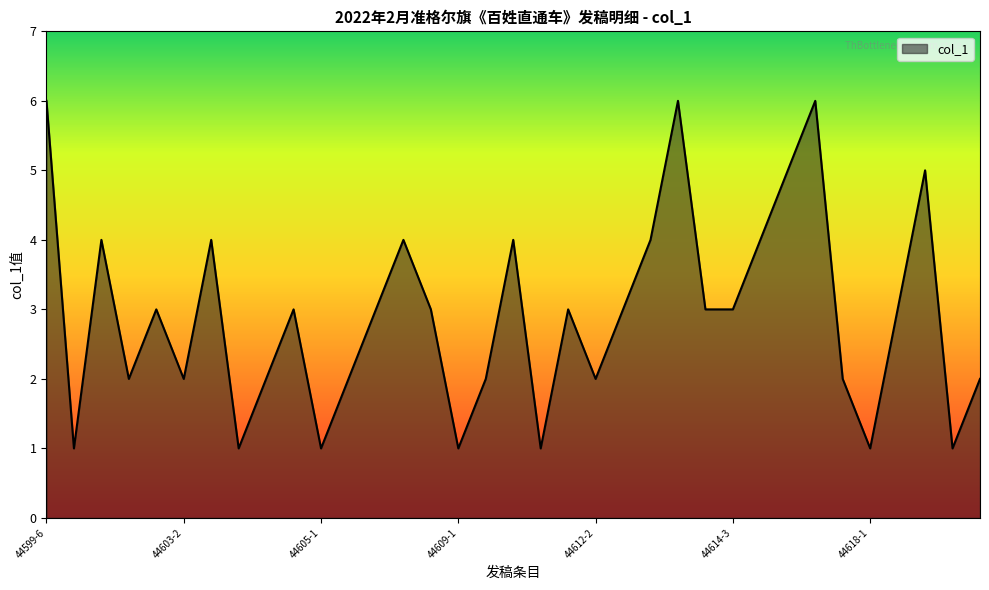

What is the difference between the maximum and minimum values?

5